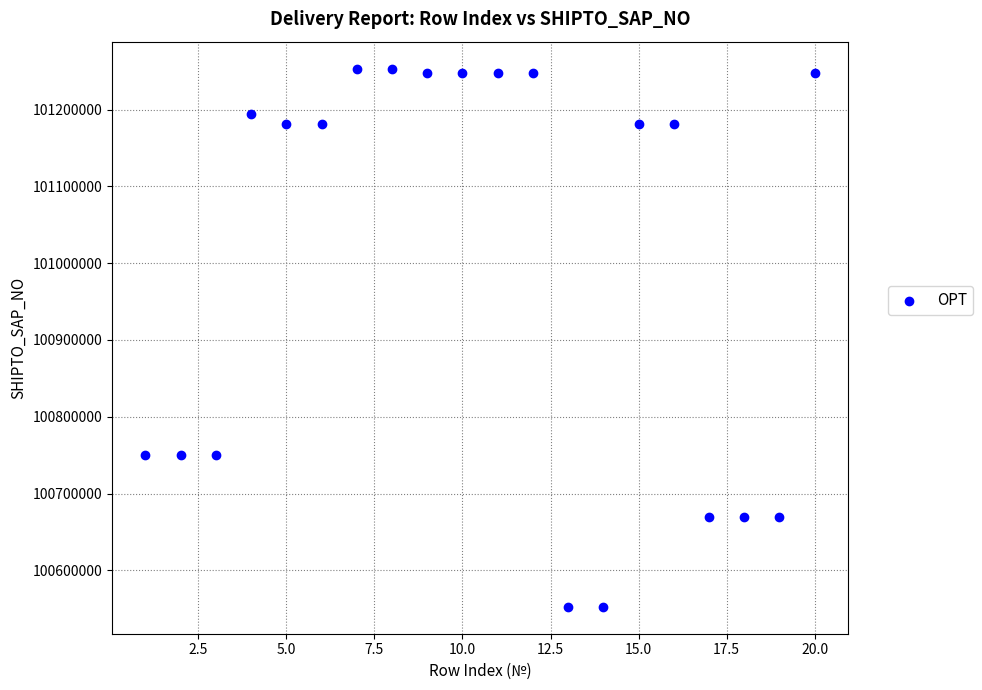

What is the range of X values (max minus min)?

19